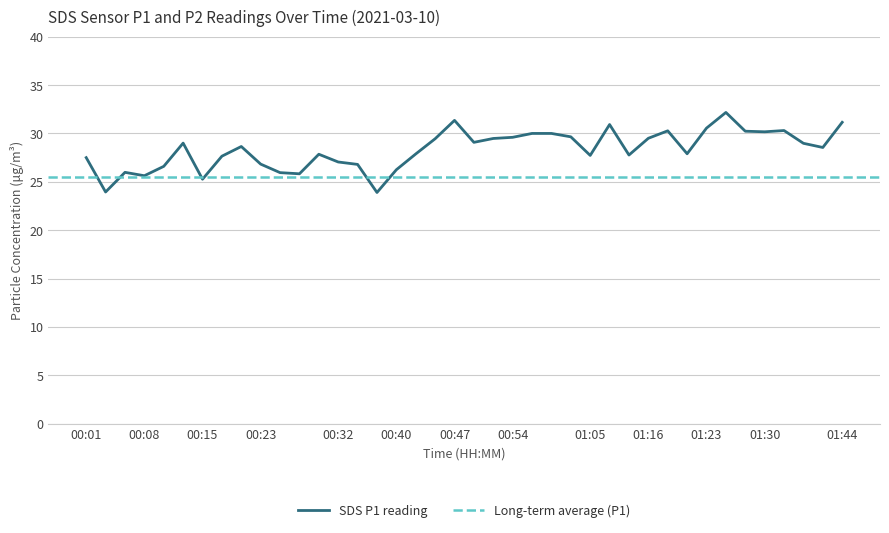

What is the change in value from 00:49 to 01:18?

+1.2